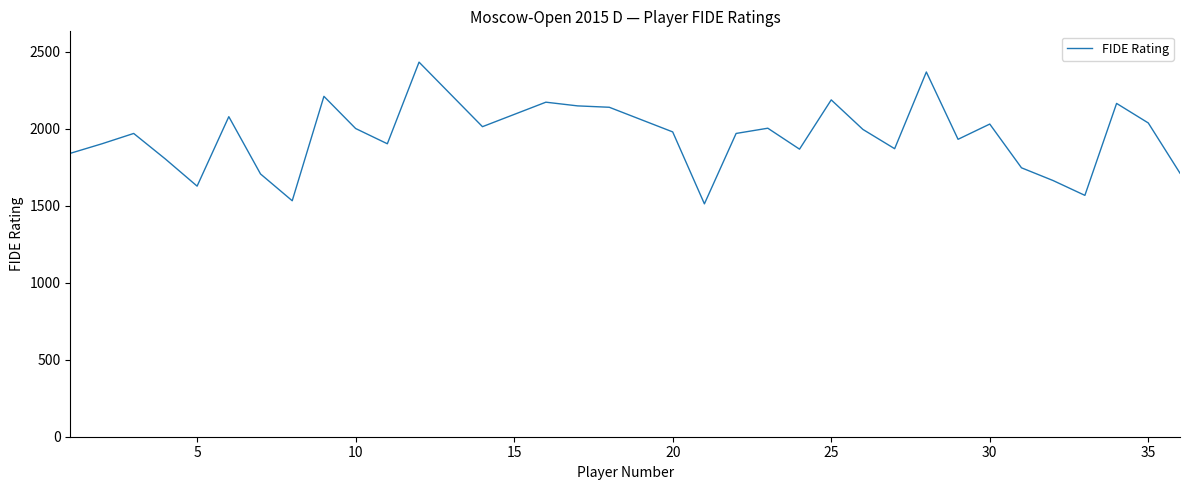

How many values are below 1969?

15